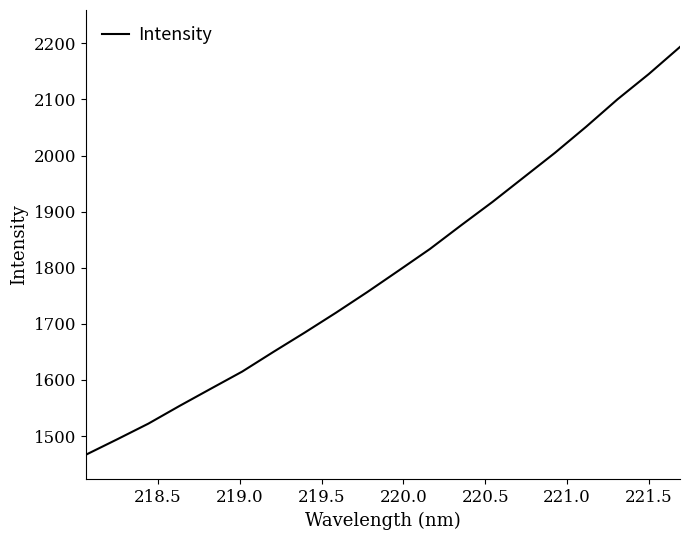

What is the greatest value displayed?

2193.7